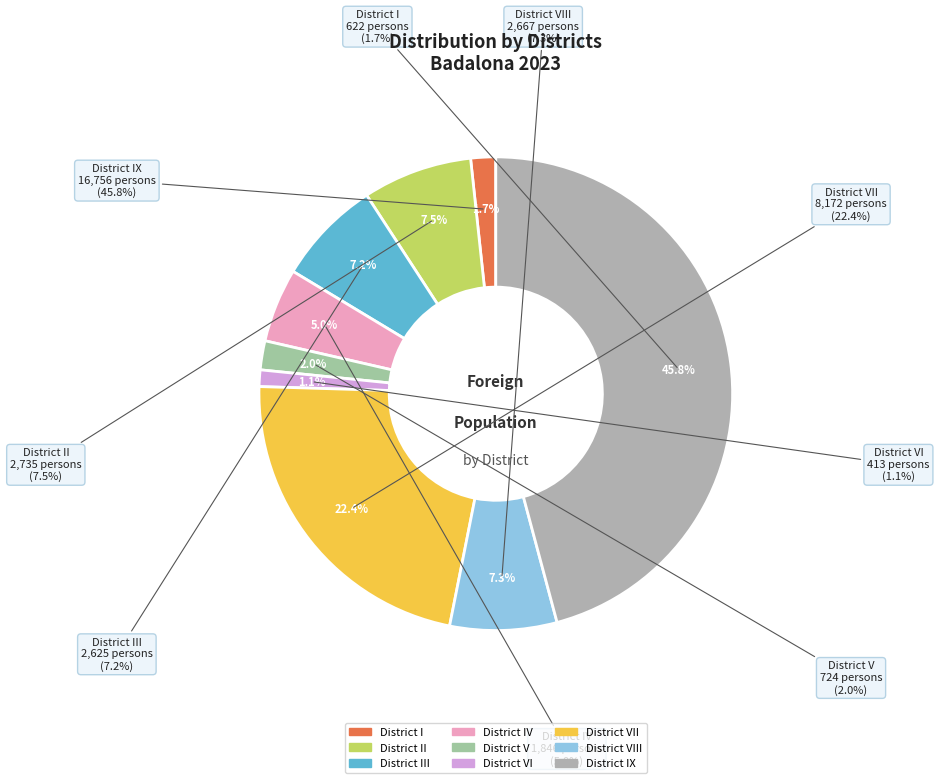

True or false: District IX accounts for 35% of the total.

False